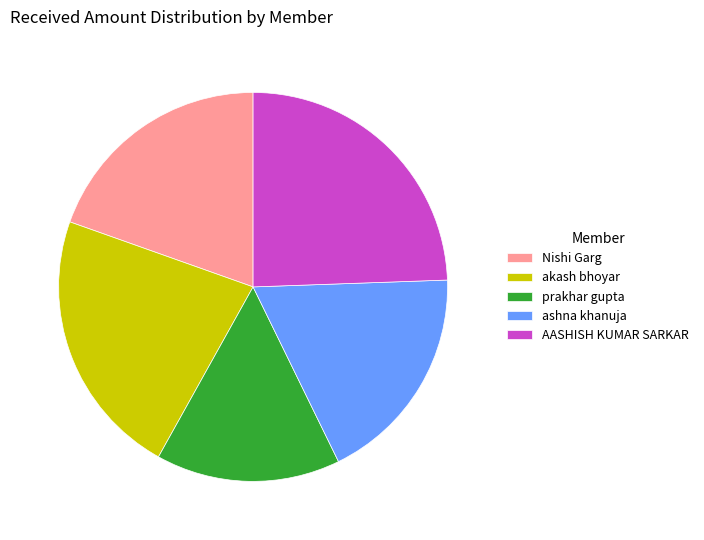

Rank the categories by value from highest to lowest.

AASHISH KUMAR SARKAR, akash bhoyar, Nishi Garg, ashna khanuja, prakhar gupta